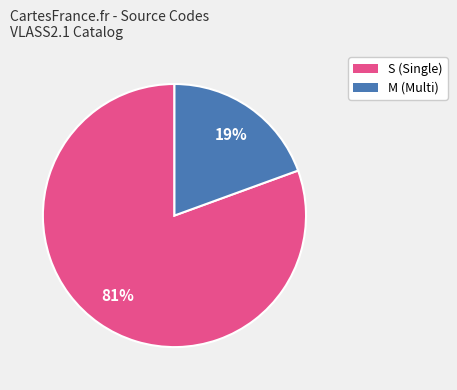

Which category has the smallest portion of the pie?

M